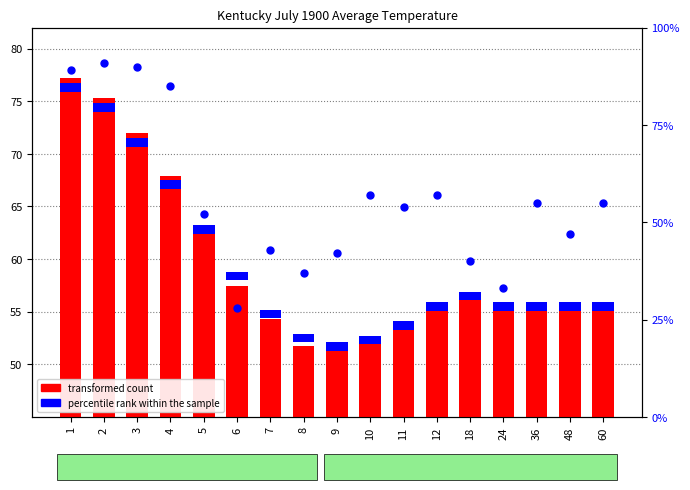

Is the value of transformed count at 36 greater than the value of percentile rank within the sample at 36?

Yes